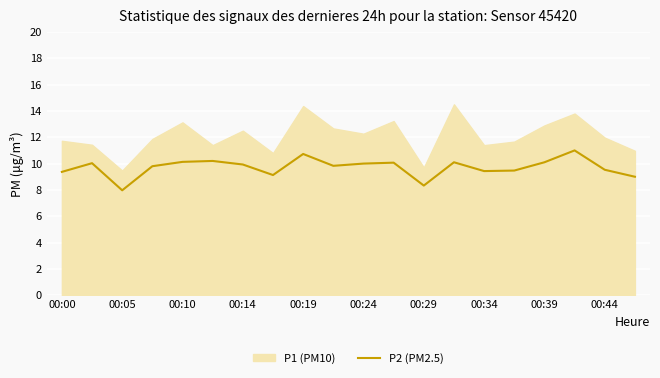

How many lines are shown in the chart?

1